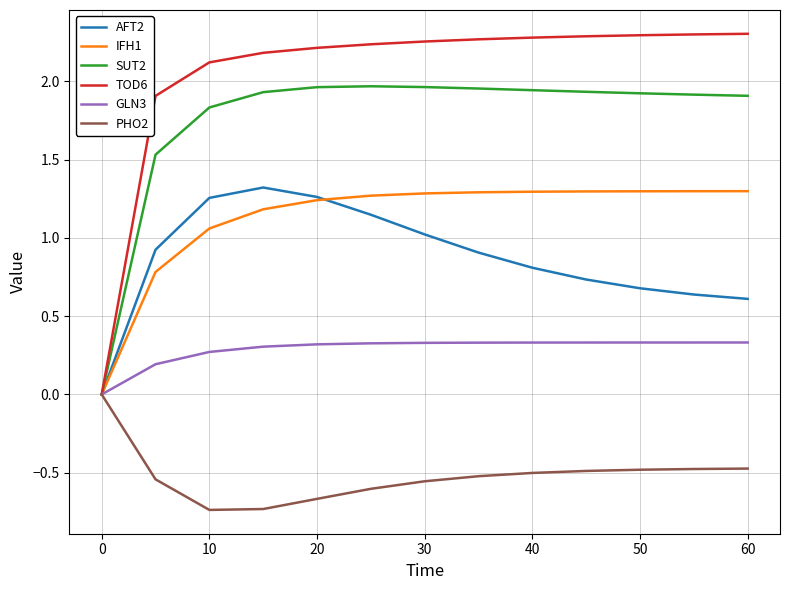

Which series has the widest spread of values?

TOD6